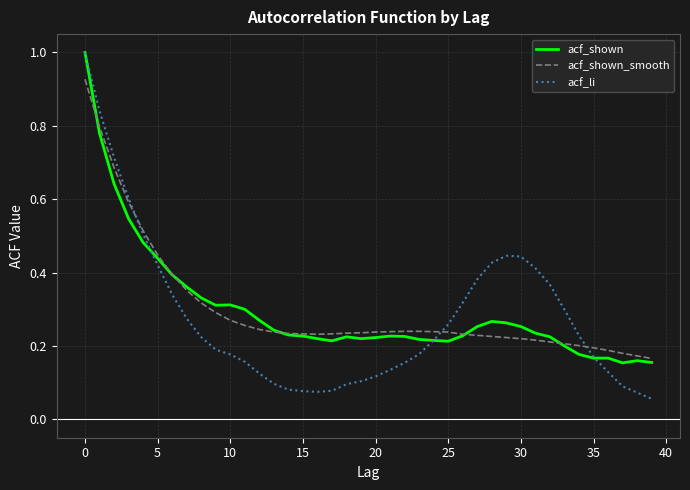

What is the greatest value displayed?

1.0